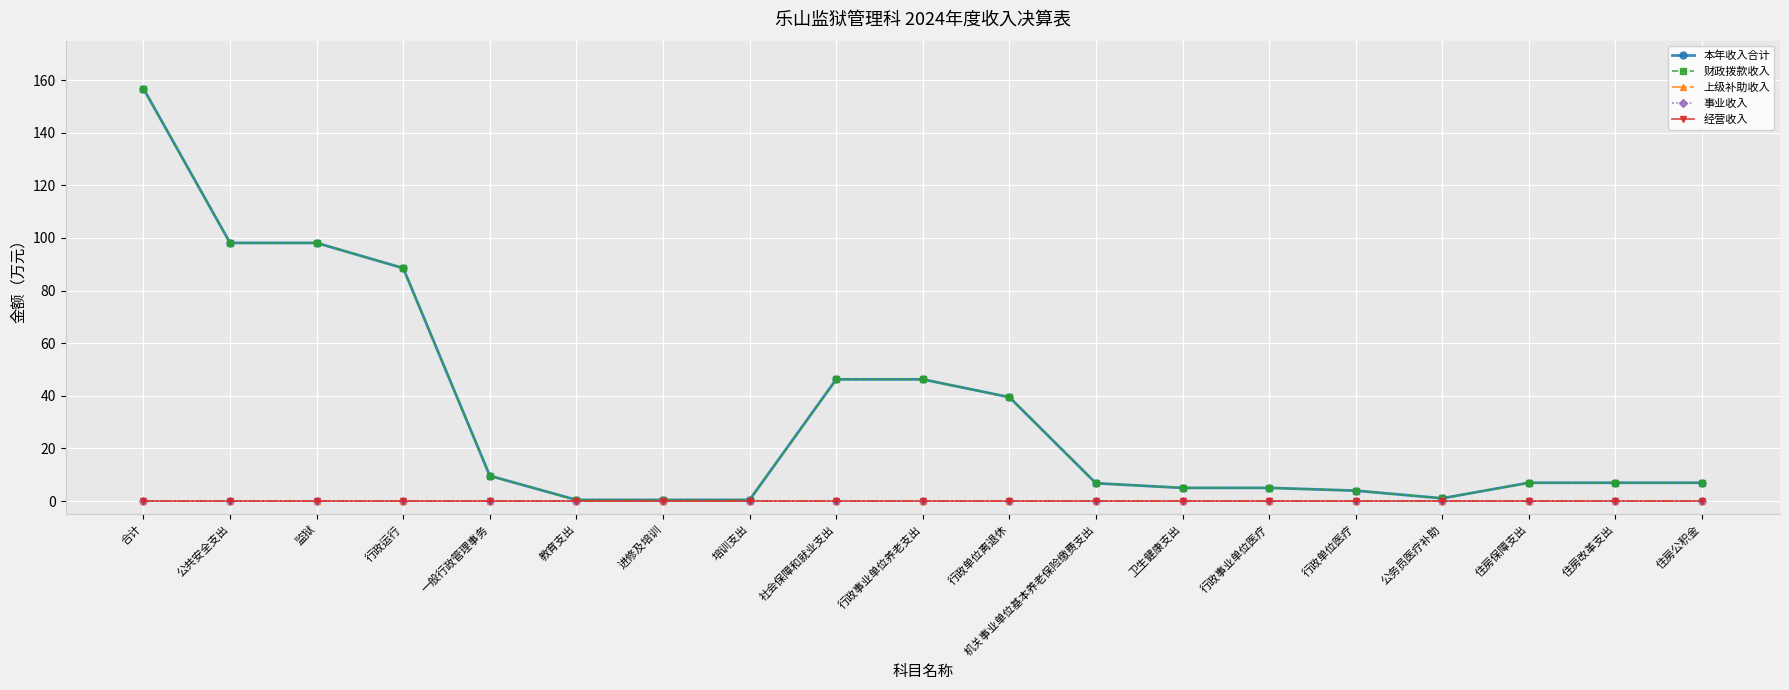

What is the average value of the 本年收入合计 series?

33.0